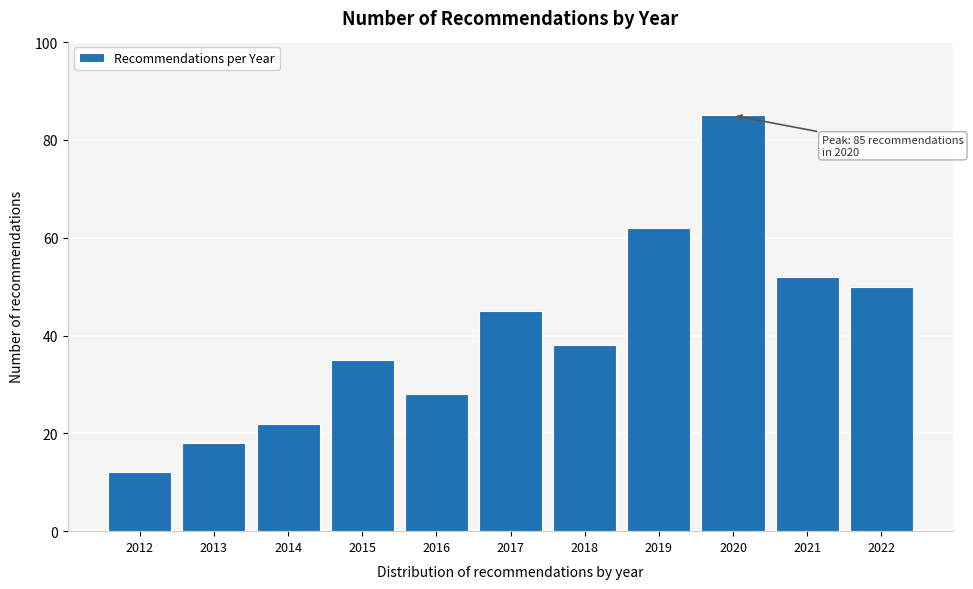

Reading right to left, extract all data points from this chart.

2022=50	2021=52	2020=85	2019=62	2018=38	2017=45	2016=28	2015=35	2014=22	2013=18	2012=12